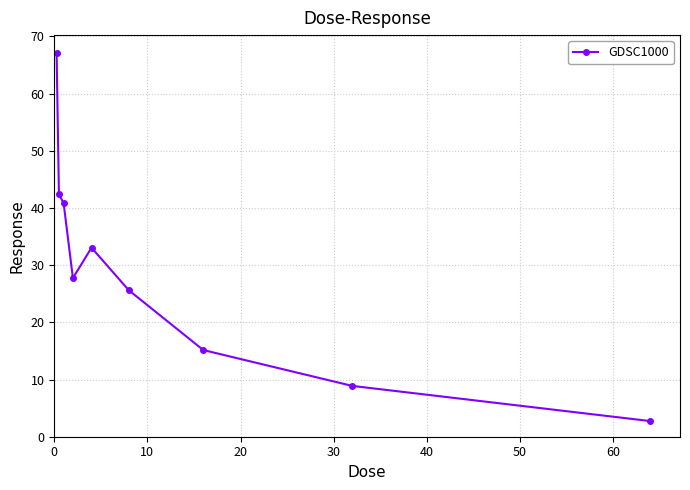

How many interior local peaks (higher than both neighbors) does the data have?

1